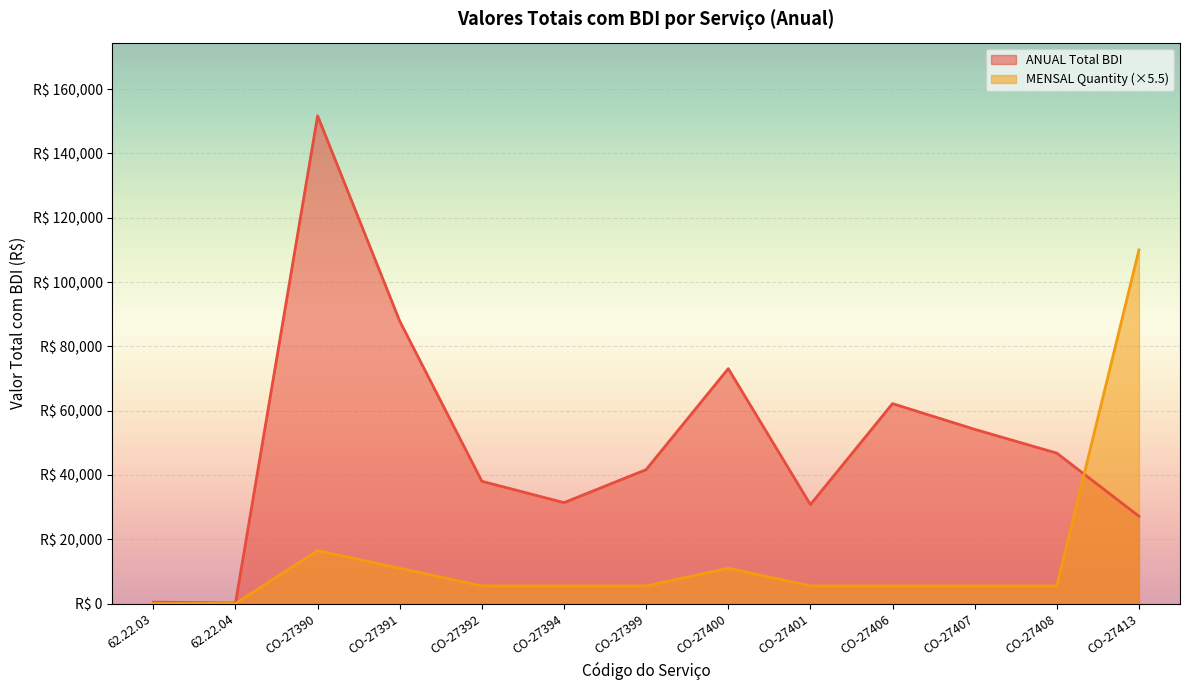

Rank the series at CO-27392 from lowest to highest value.

MENSAL Quantity (×5.5), ANUAL Total BDI